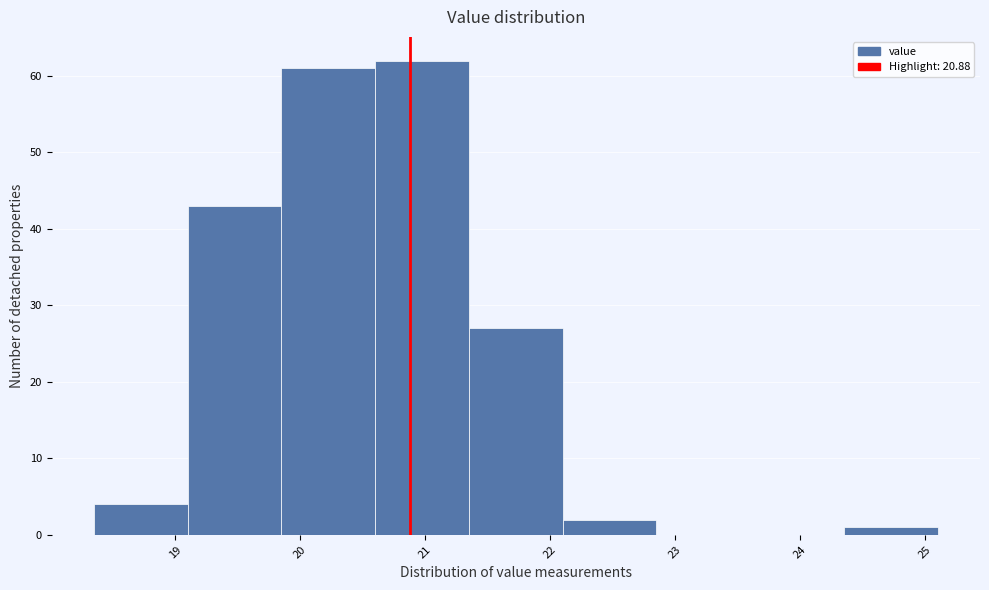

Reading left to right, transcribe this chart: for each bar, give the range it covers on the x-axis and its height. Neither the bar edges nor the heights are printed on the chart, so give them approximately, as read against the axes.

18.35 to 19.10: 4
19.10 to 19.85: 43
19.85 to 20.60: 61
20.60 to 21.35: 62
21.35 to 22.10: 27
22.10 to 22.85: 2
22.85 to 23.60: 0
23.60 to 24.35: 0
24.35 to 25.10: 1